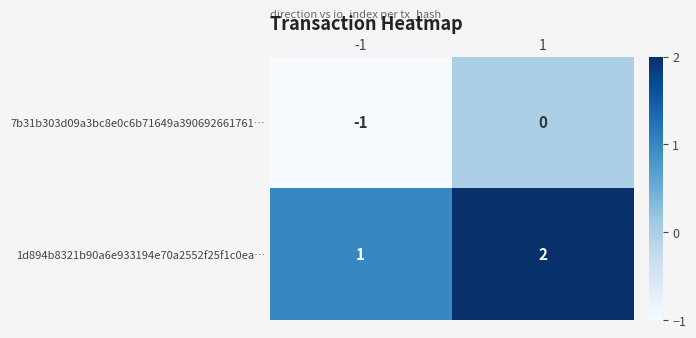

What is the sum of all 1d894b8321b90a6e933194e70a2552f25f1c0ea… values?

3